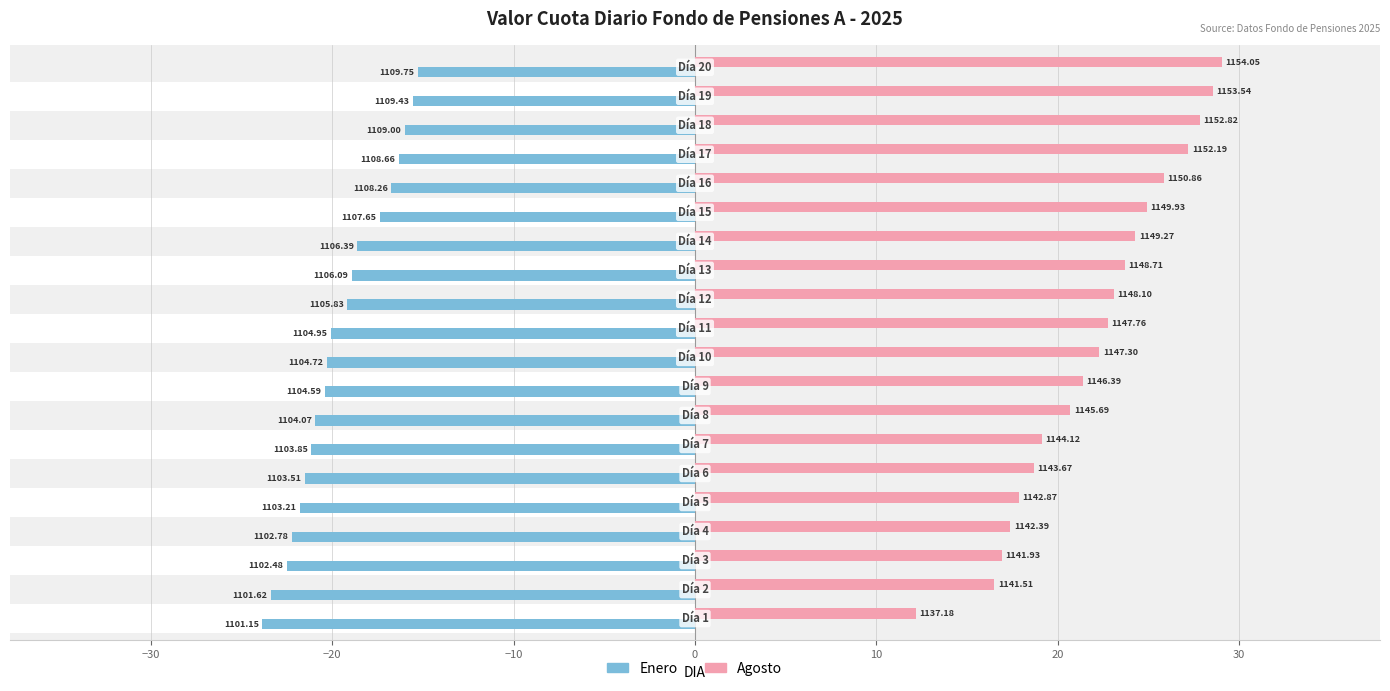

The value of Enero at 10 is -4.3. True or false?

False